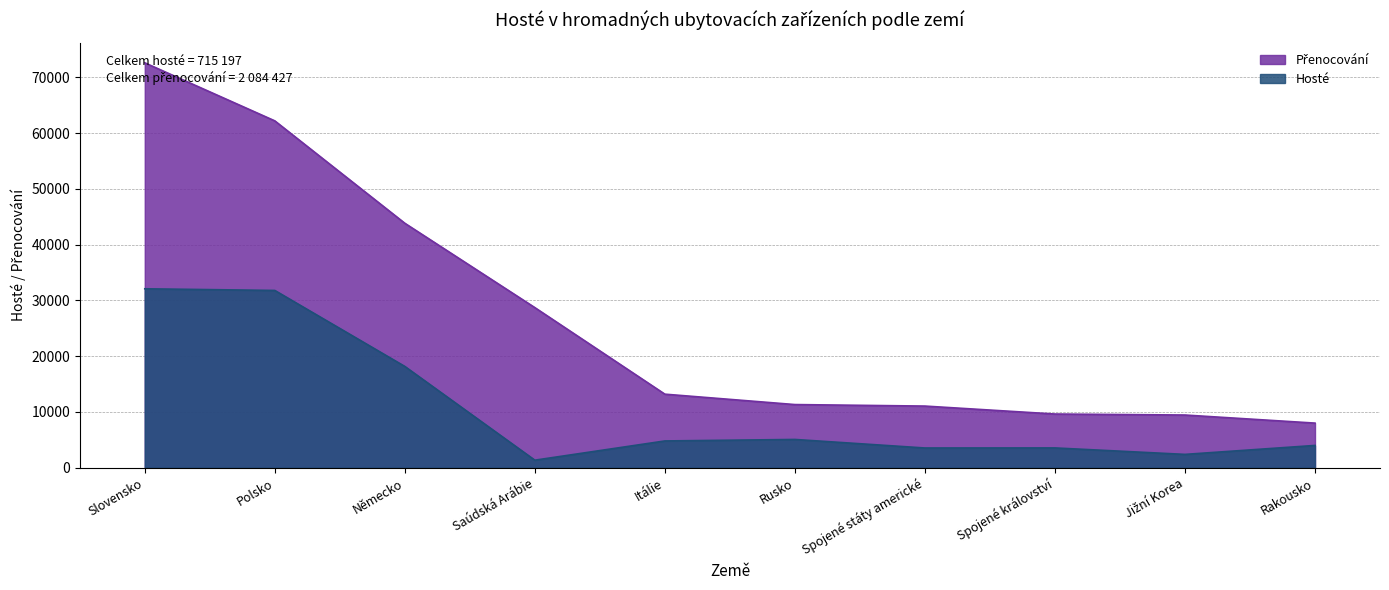

What is the total value across all series at Německo?

62016